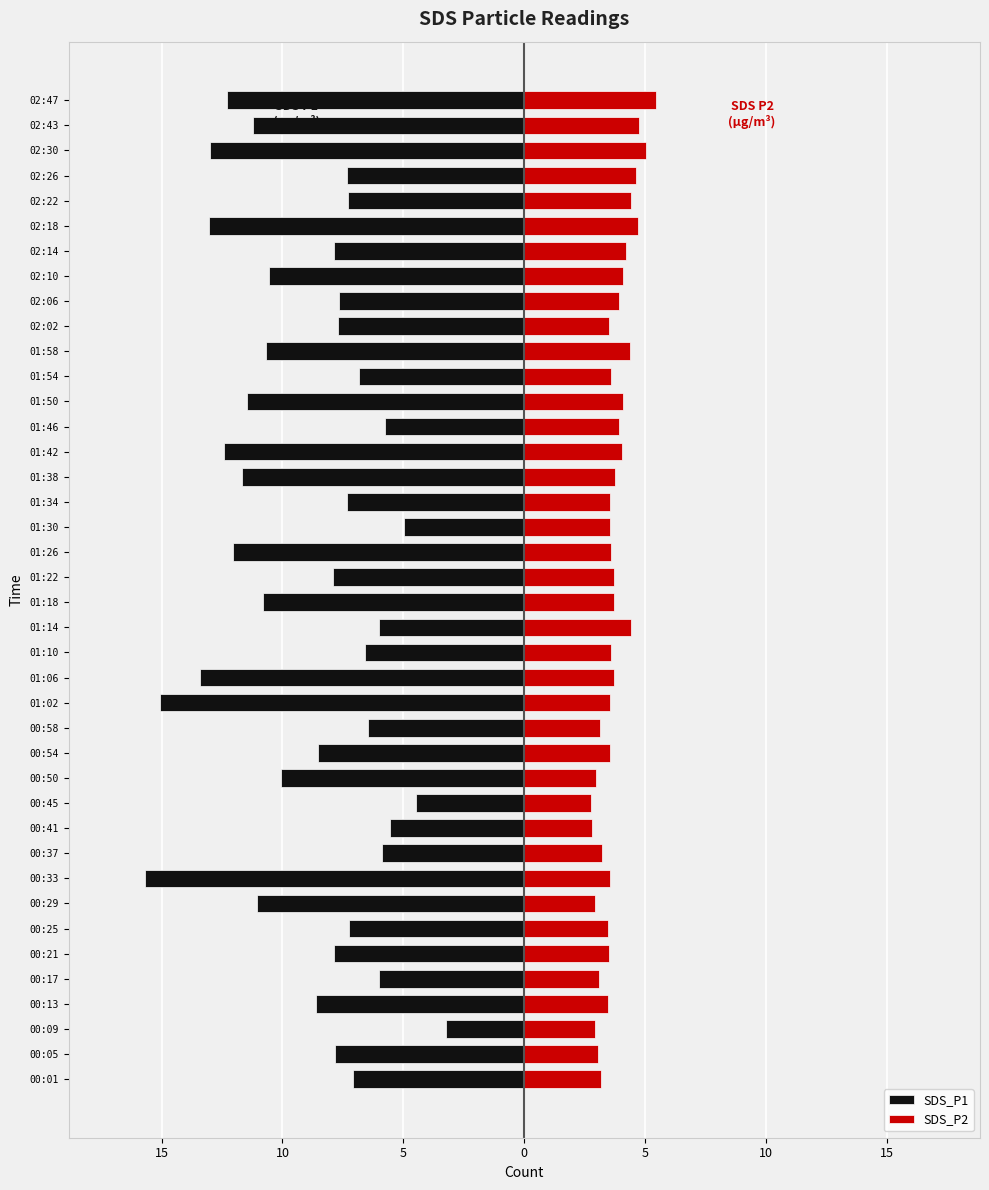

Is the value of SDS_P1 at 01:02 greater than the value of SDS_P2 at 02:43?

No